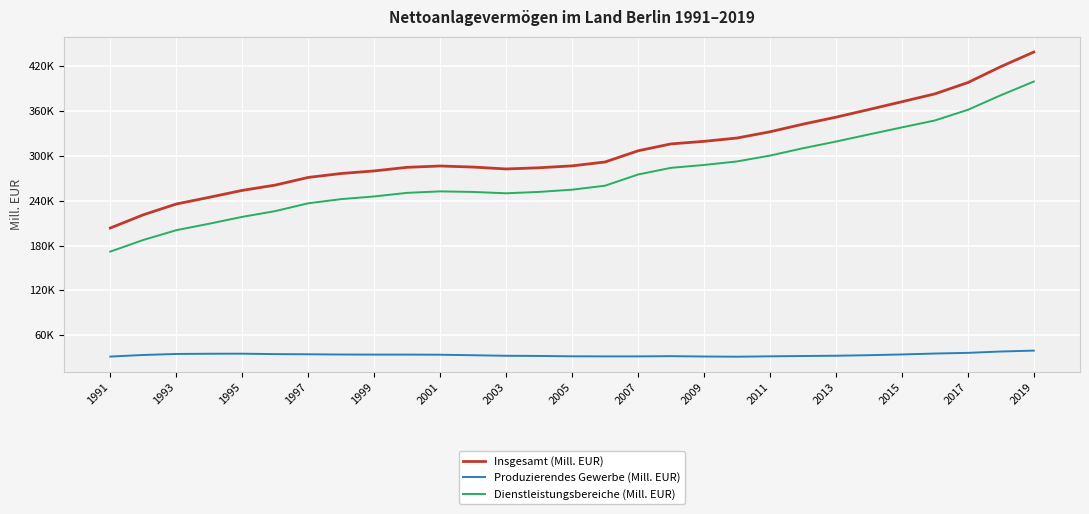

What are all the series names shown in the legend?

Insgesamt (Mill. EUR), Produzierendes Gewerbe (Mill. EUR), Dienstleistungsbereiche (Mill. EUR)